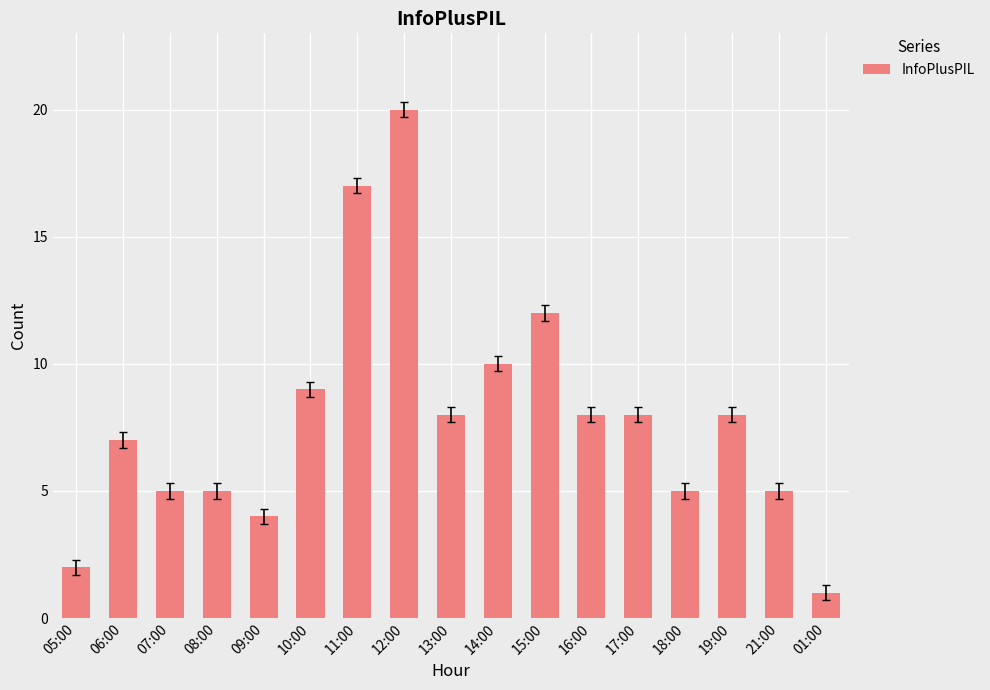

At which label is the value closest to 10?

14:00